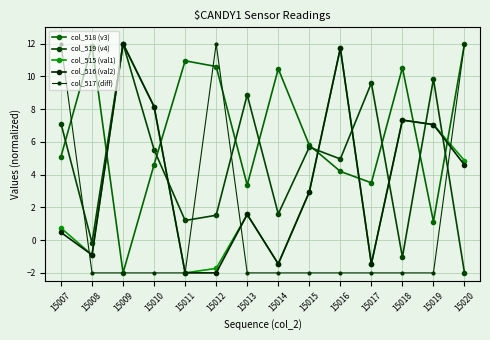

Reading right to left, extract all data points from this chart.

col_518 (v3): 12.0	1.1	10.5	3.5	4.2	5.8	10.5	3.4	10.6	11.0	4.6	-2.0	11.9	5.1
col_519 (v4): -2.0	9.8	-1.0	9.6	5.0	5.7	1.6	8.9	1.5	1.2	5.5	12.0	-0.2	7.1
col_515 (val1): 4.9	7.1	7.3	-1.5	11.7	2.9	-1.5	1.6	-1.7	-2.0	8.2	12.0	-0.9	0.7
col_516 (val2): 4.6	7.1	7.3	-1.5	11.7	2.9	-1.5	1.6	-2.0	-2.0	8.2	12.0	-0.9	0.5
col_517 (diff): 12.0	-2.0	-2.0	-2.0	-2.0	-2.0	-2.0	-2.0	12.0	-2.0	-2.0	-2.0	-2.0	12.0